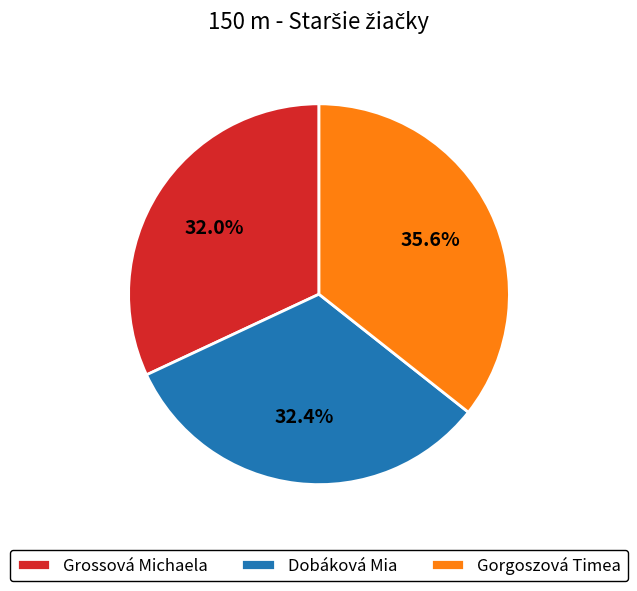

How many segments does this pie chart have?

3